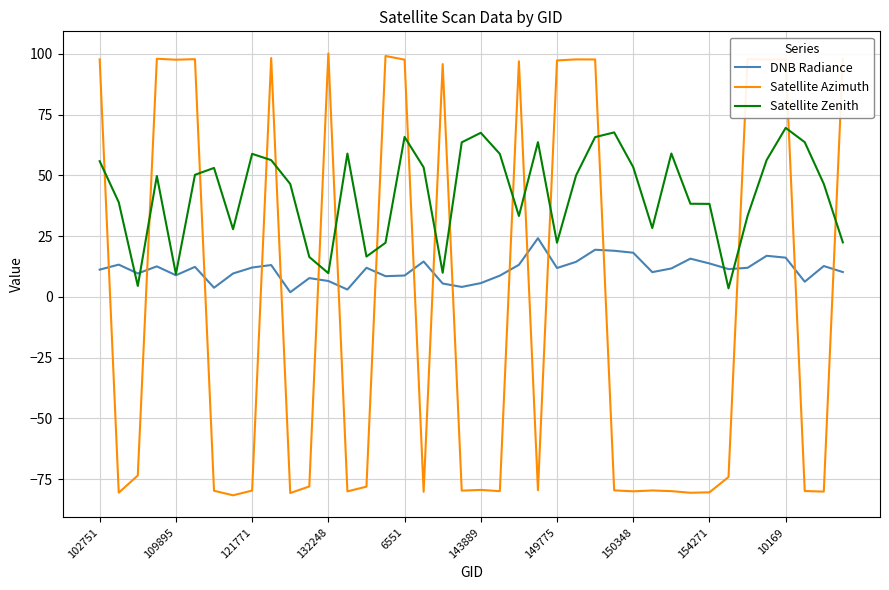

Count the number of data series in this chart.

3